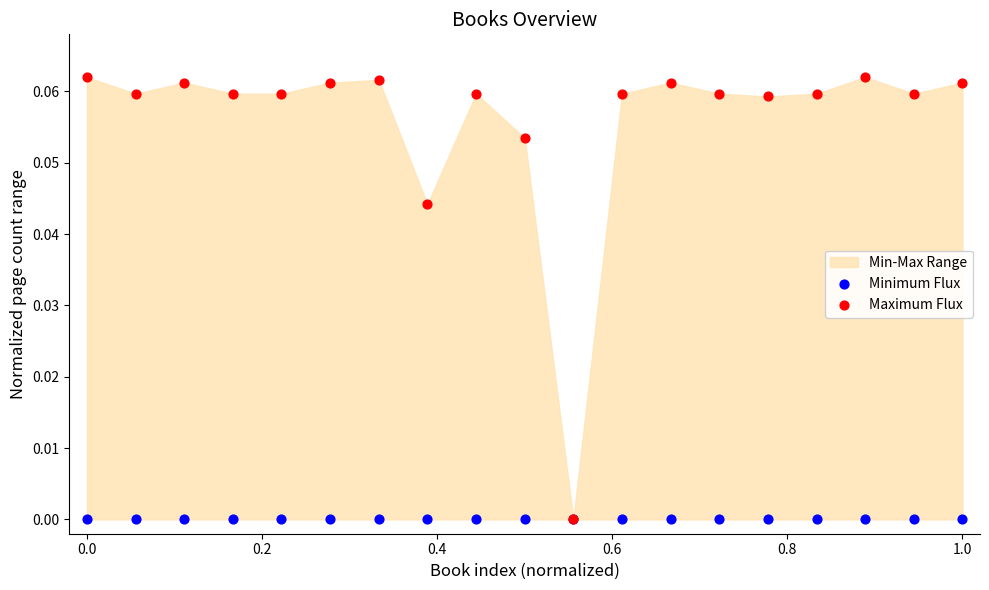

Which series has the largest Y range (max minus min)?

Maximum Flux